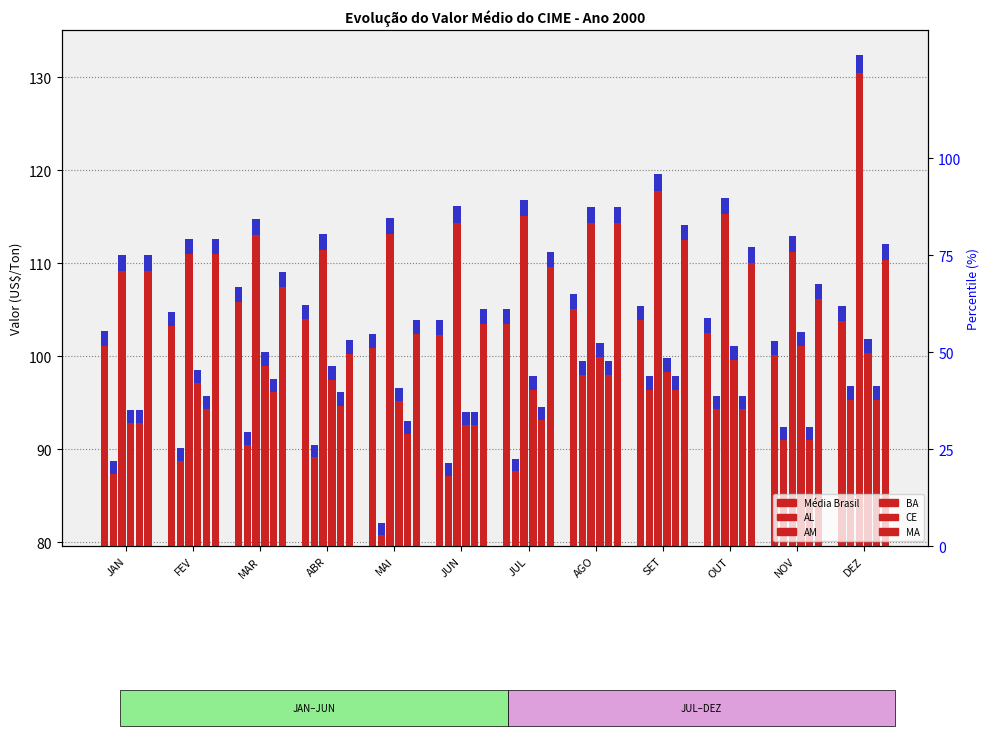

Which category has the lowest value in the MA series?

ABR